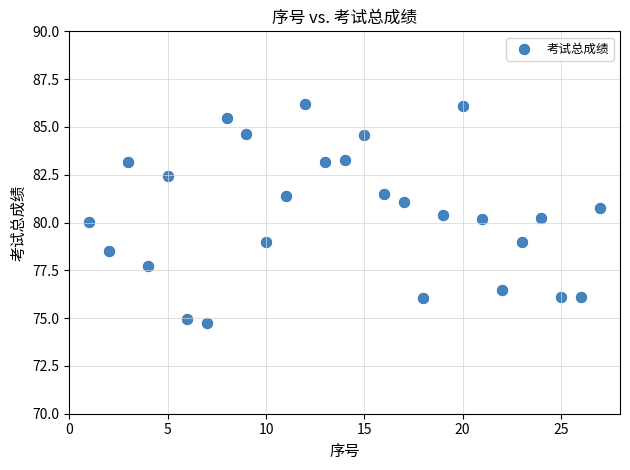

What is the range of Y values (max minus min)?

11.5